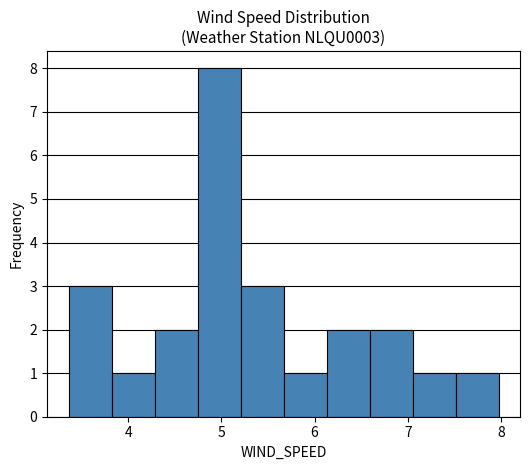

Which range on the x-axis has the tallest bar?

4.7 to 5.2